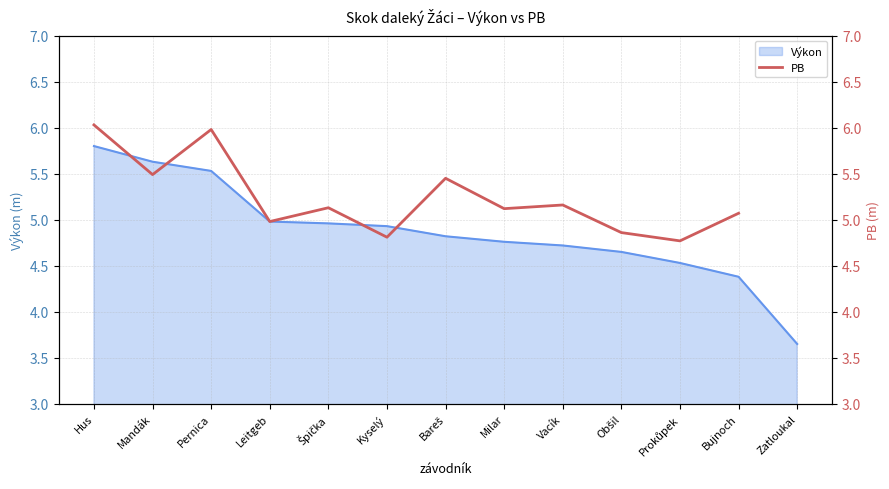

How many values exceed 5?

8